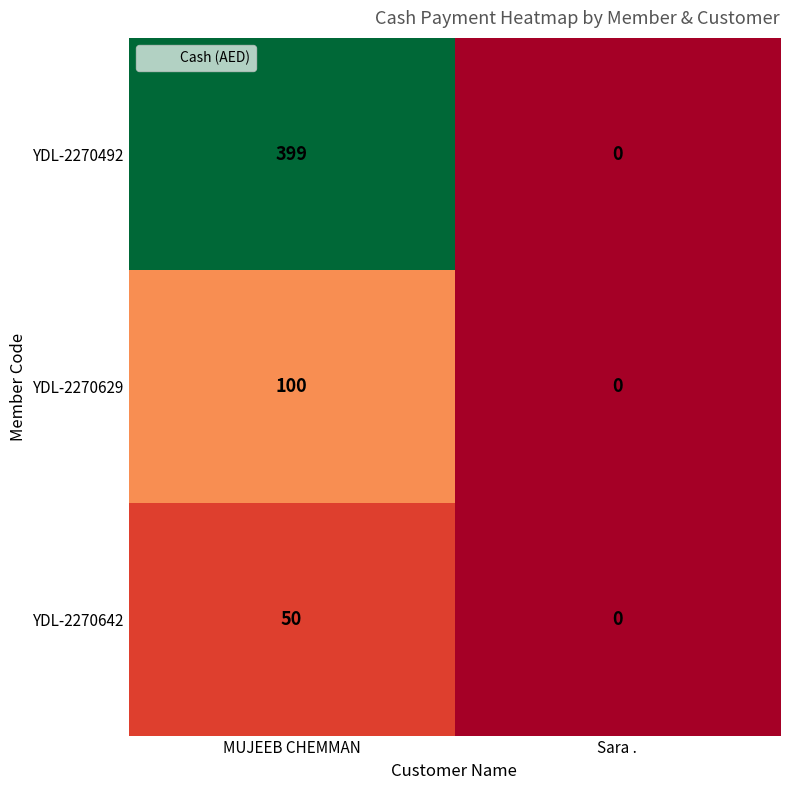

Reading left to right, list all the values displayed in this chart.

YDL-2270492: 399	0
YDL-2270629: 100	0
YDL-2270642: 50	0